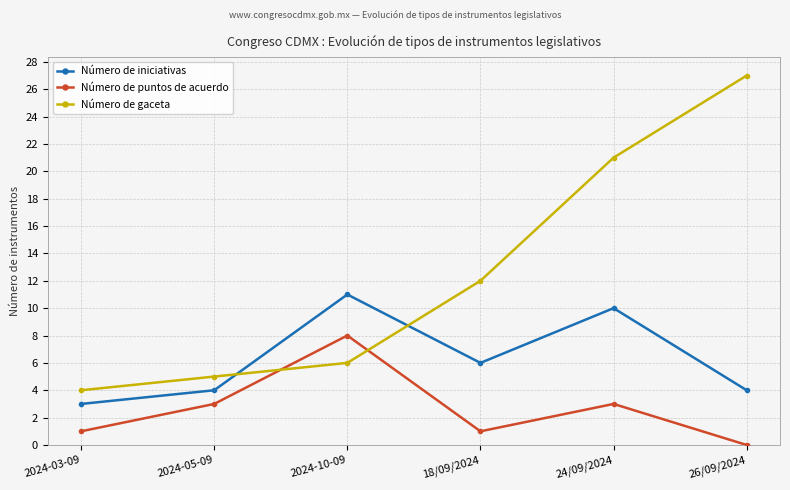

How many positive values does the Número de puntos de acuerdo series have?

5